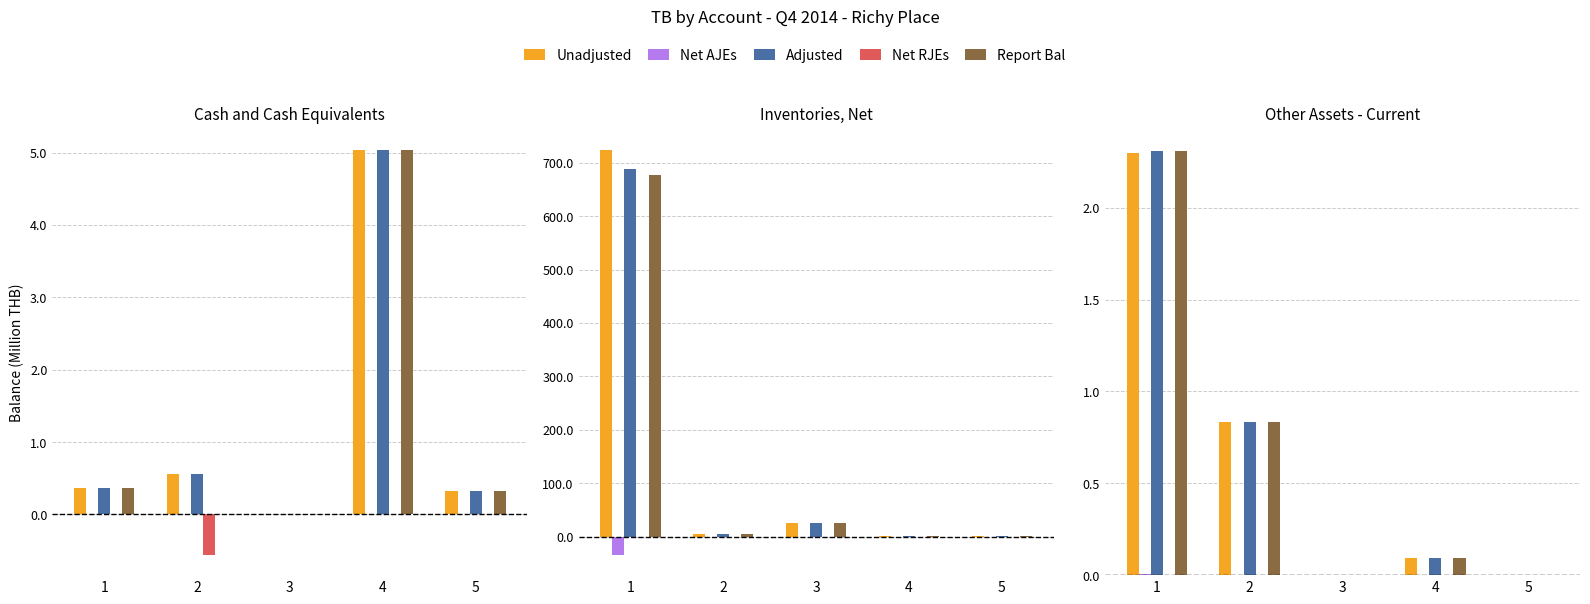

Are the bars grouped side by side (vs. stacked)?

Yes